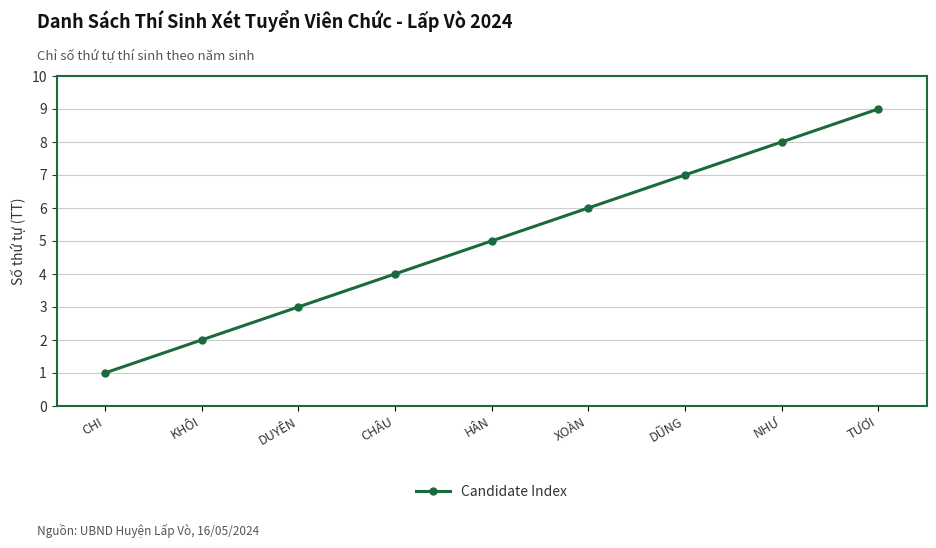

What is the difference between the values at NHƯ and DUYÊN?

5